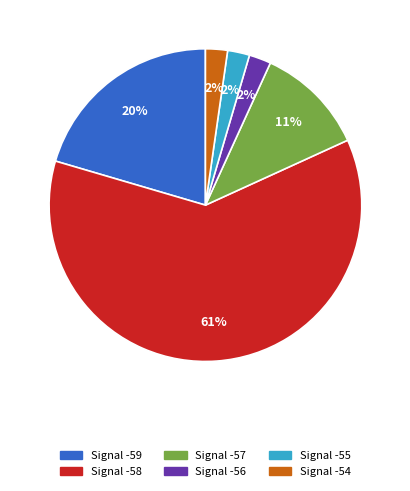

What is the ratio of the value at Signal -58 to the value at Signal -59?

3.0